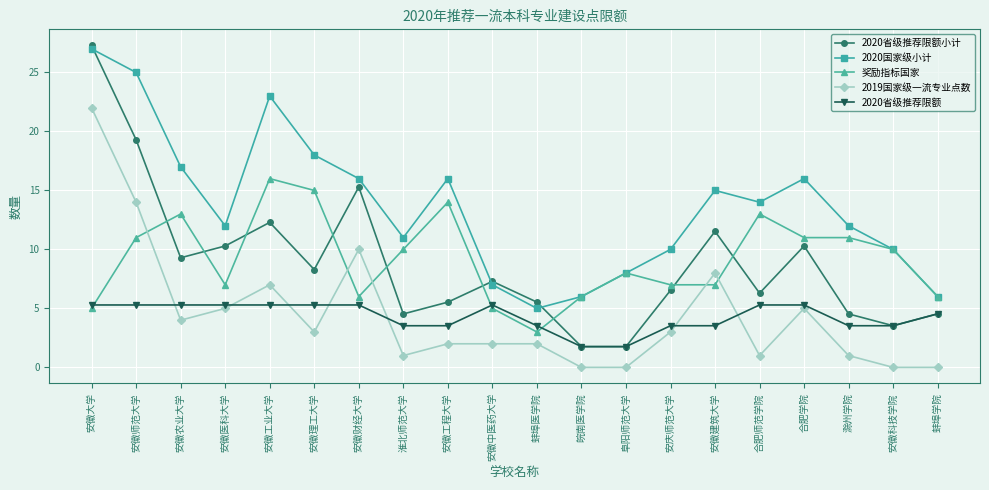

What is the total value across all series at 安徽工业大学?

63.6